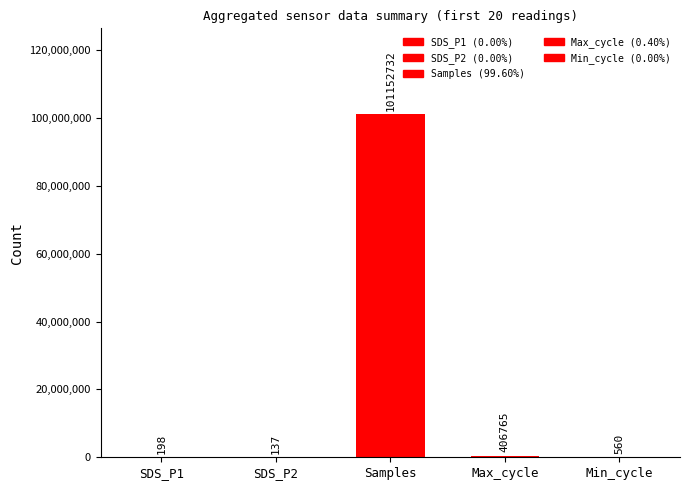

Where is the data nearest to the value 50576434?

Max_cycle